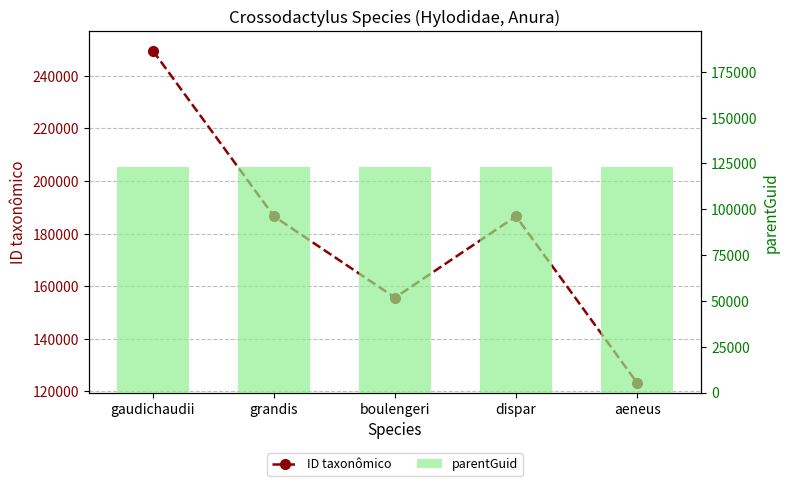

Which series has the largest total across all categories?

ID taxonômico